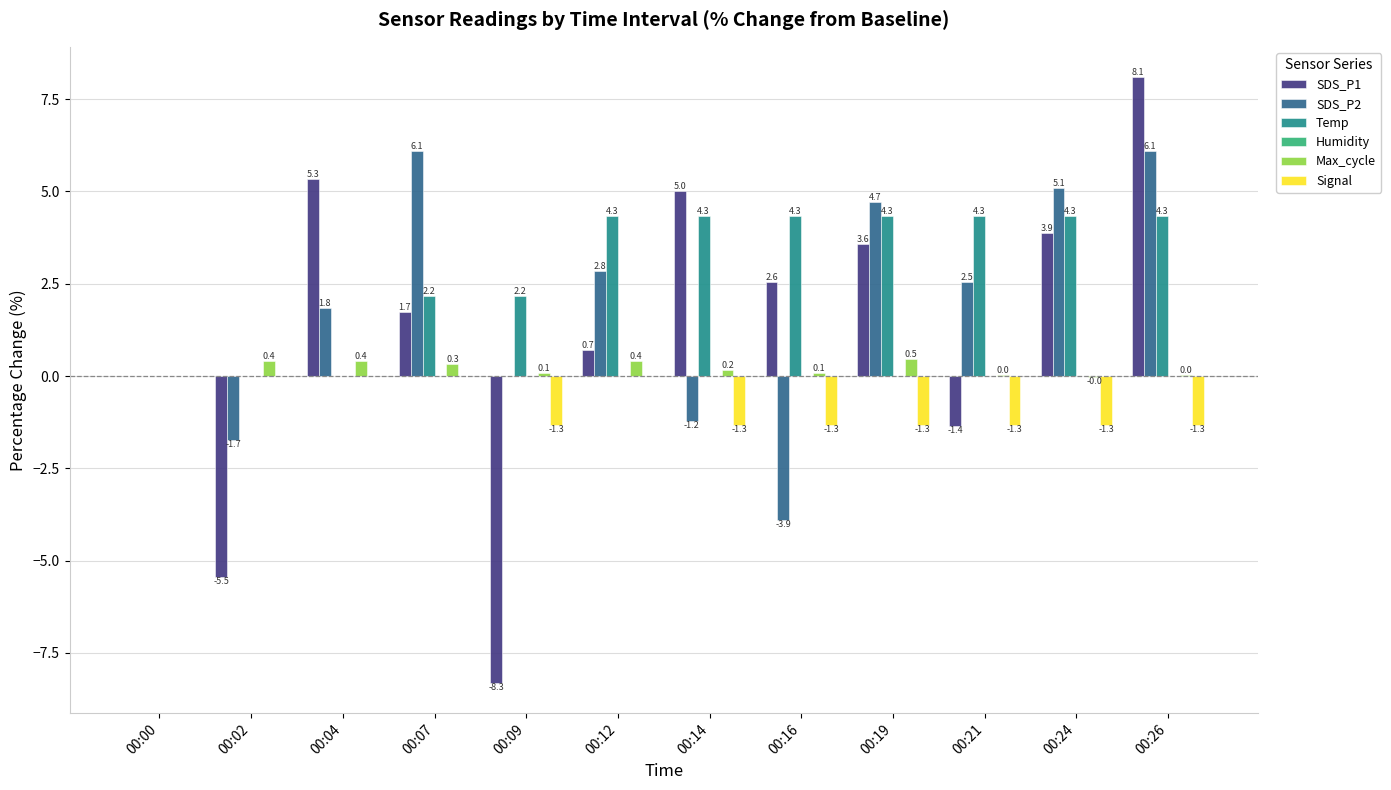

Which series has the largest total across all categories?

Temp